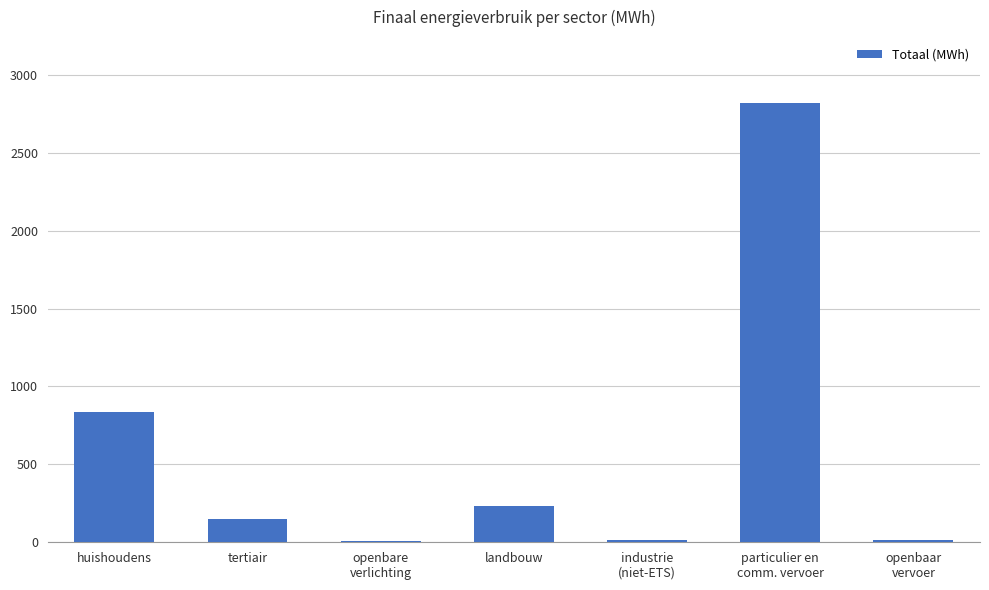

Which has a higher value, industrie
(niet-ETS) or particulier en
comm. vervoer?

particulier en
comm. vervoer